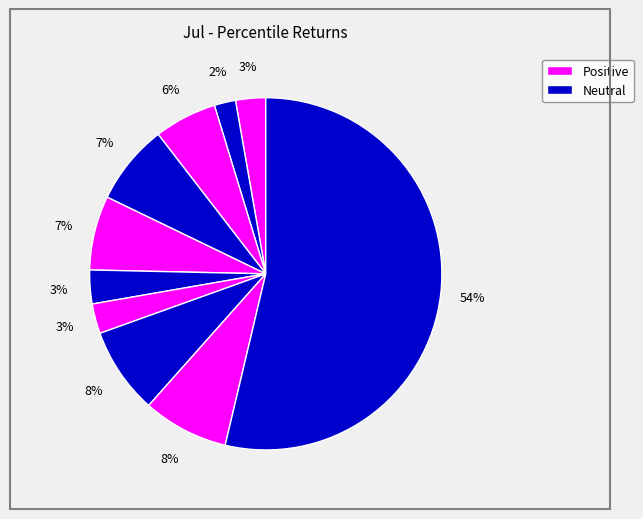

How many segments does this pie chart have?

10